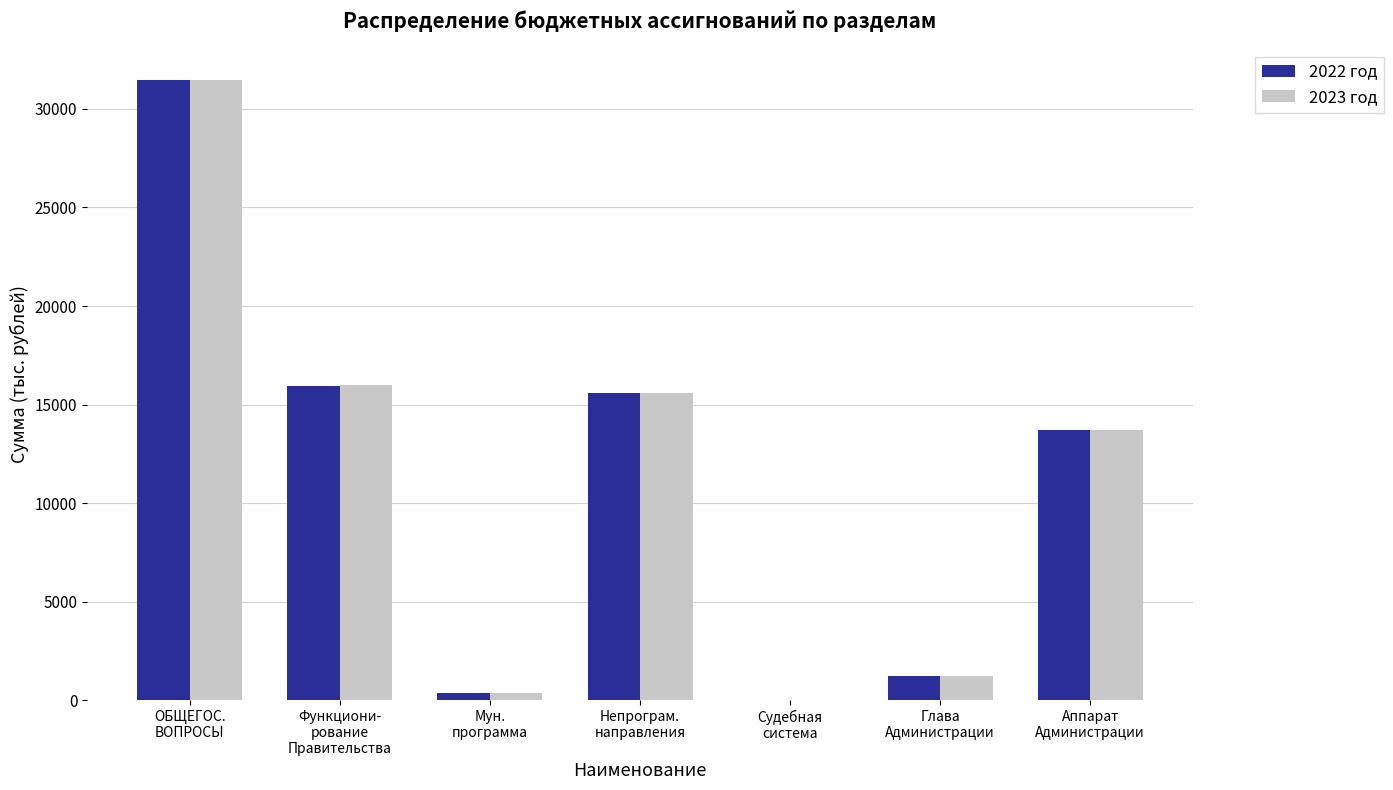

The value of 2022 год at ОБЩЕГОС.
ВОПРОСЫ is 16586.7. True or false?

False